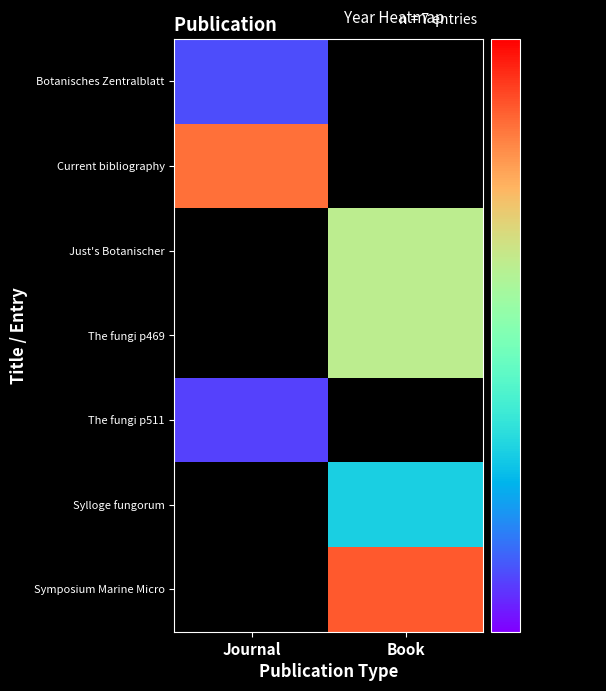

Reading left to right, extract all data points from this chart.

Botanisches Zentralblatt: Journal=1916	Book=0
Current bibliography: Journal=1961	Book=0
Just's Botanischer: Journal=0	Book=1947
The fungi p469: Journal=0	Book=1947
The fungi p511: Journal=1915	Book=0
Sylloge fungorum: Journal=0	Book=1928
Symposium Marine Micro: Journal=0	Book=1963